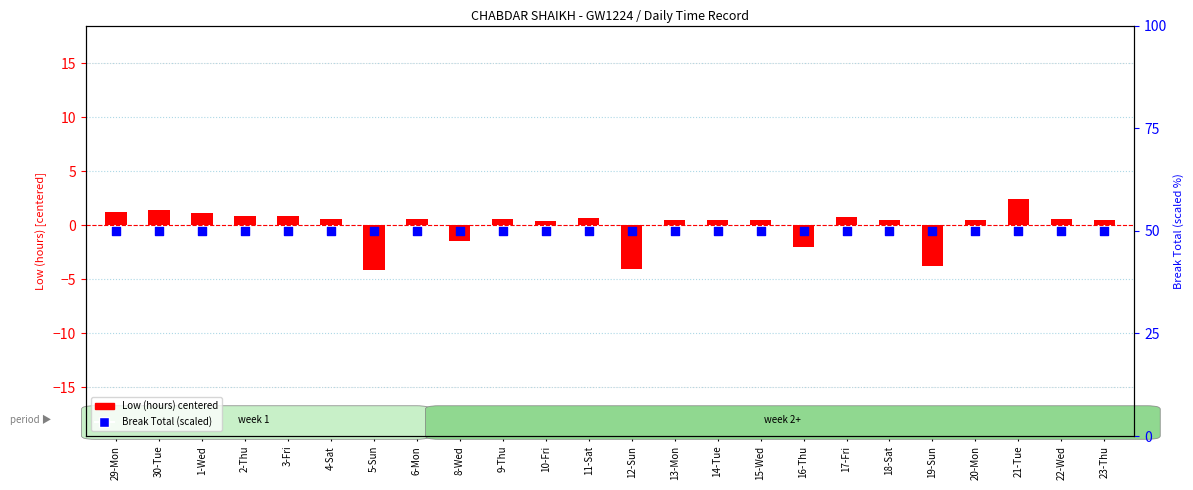

Which series reaches the minimum Y coordinate?

Low (hours) centered